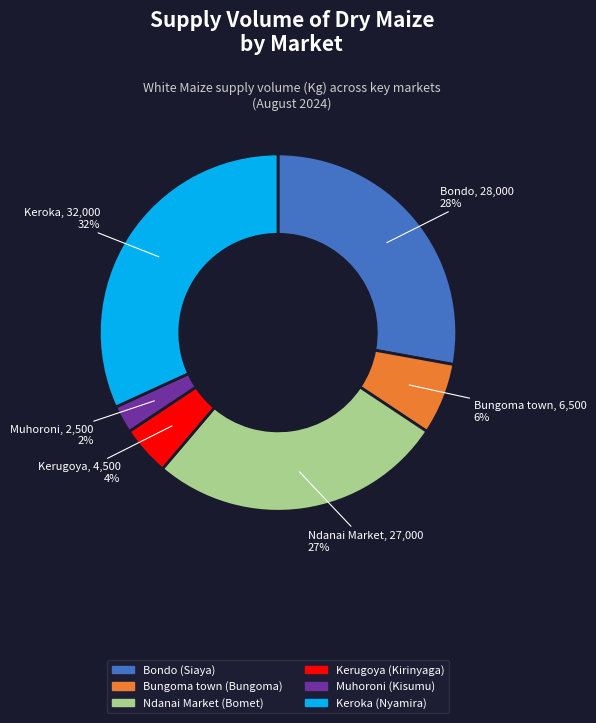

Which slice is the smallest?

Muhoroni